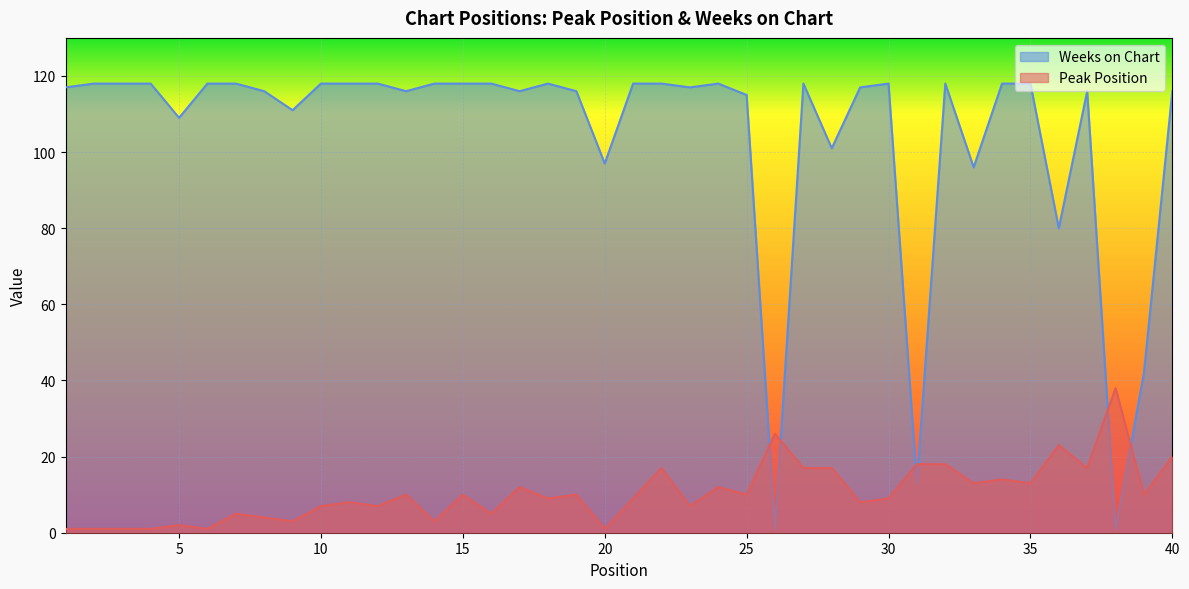

List the series in order of their peak value, lowest first.

Peak Position, Weeks on Chart